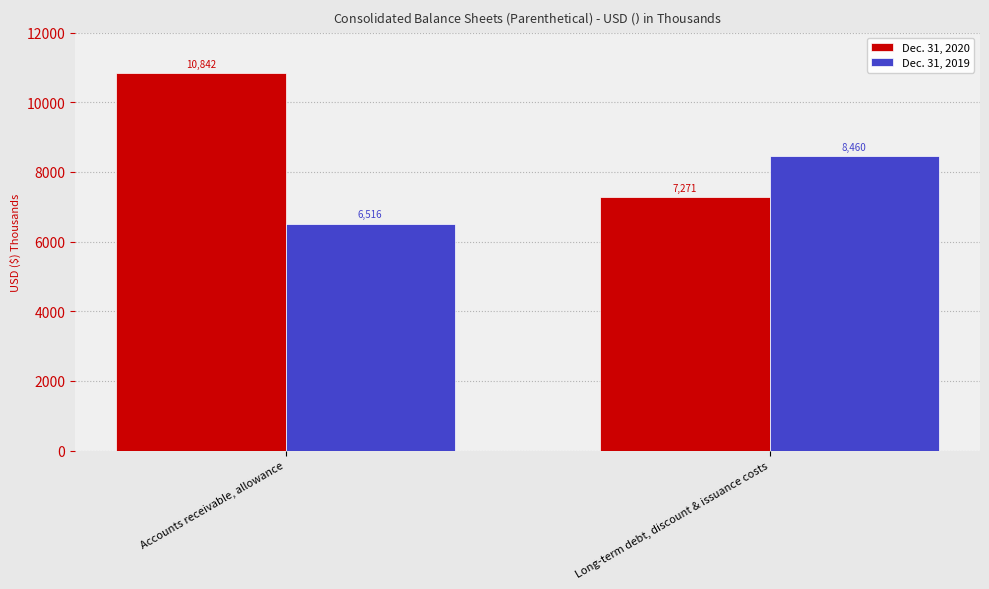

What is the label of the 1st bar from the right?

Long-term debt, discount & issuance costs